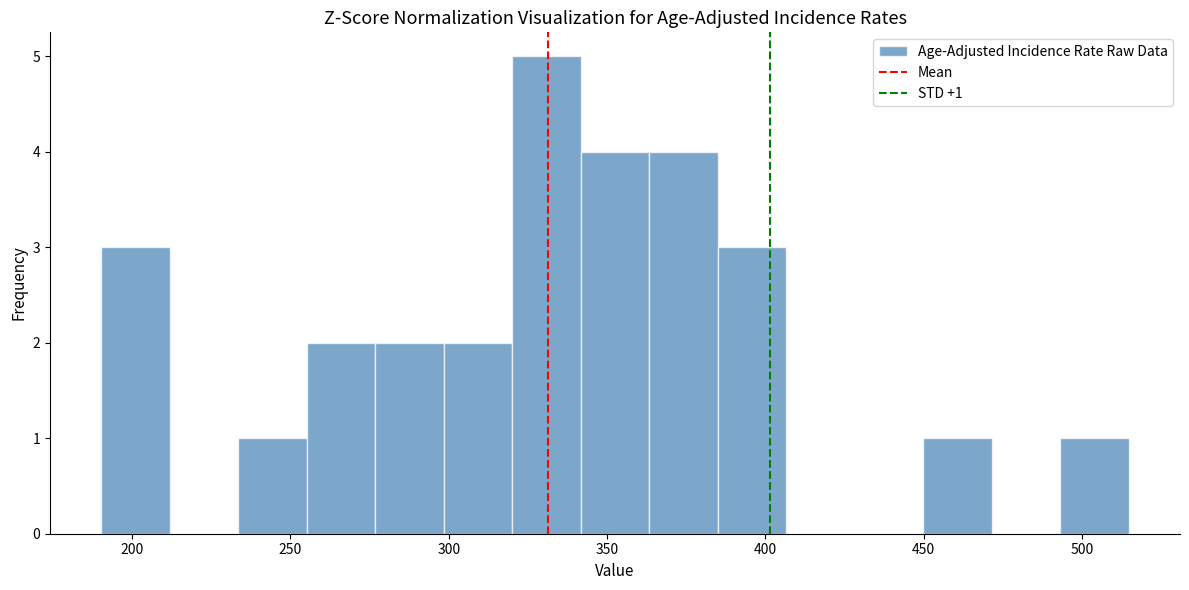

Over which range of the x-axis is the bar tallest?

320 to 340